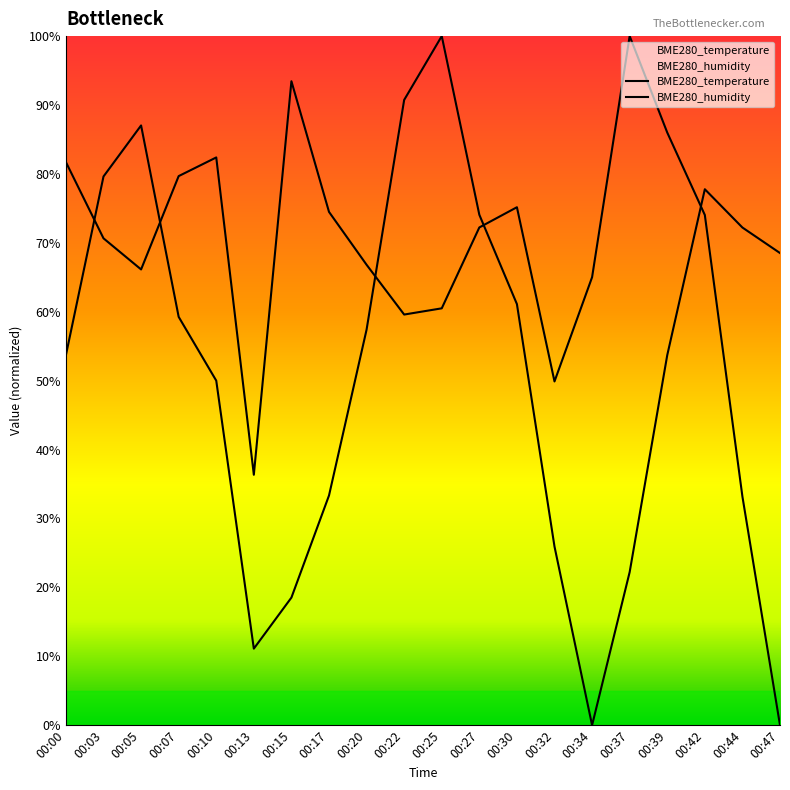

Where do BME280_humidity and BME280_temperature first cross each other?

00:00 and 00:03